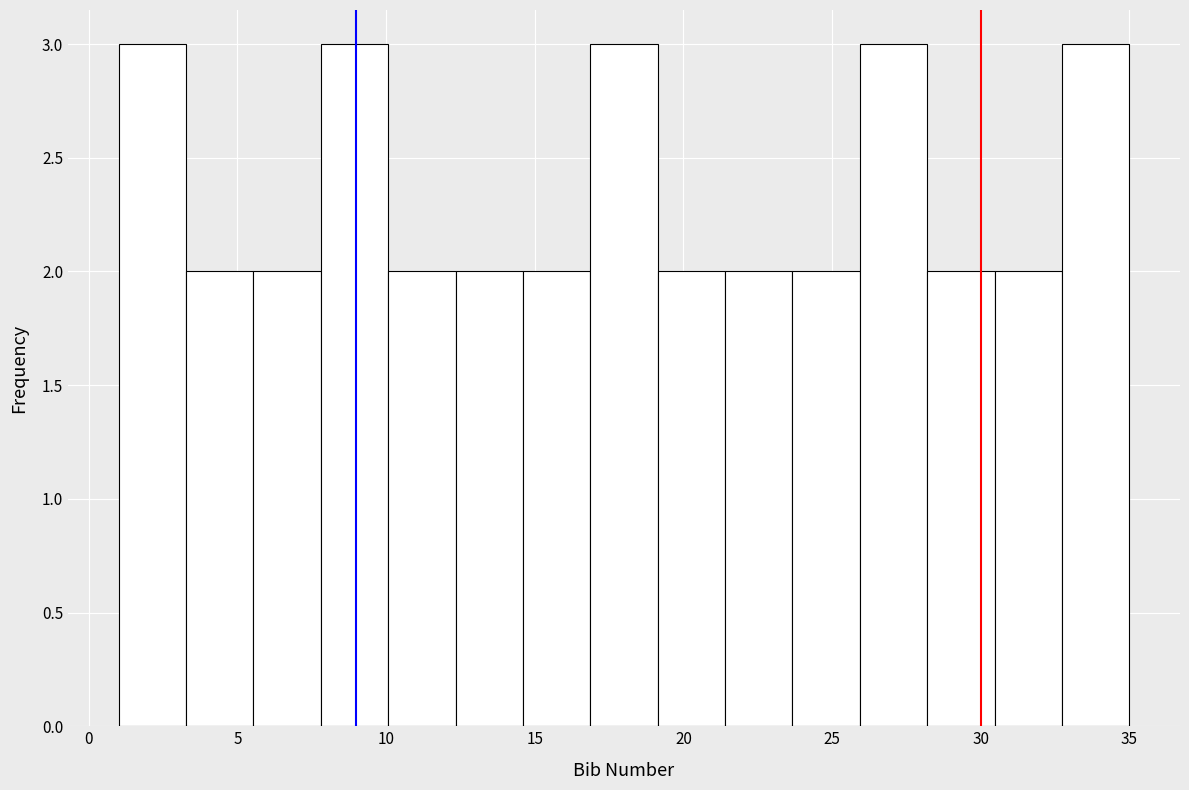

Reading left to right, transcribe this chart: for each bar, give the range it covers on the x-axis and its height. Neither the bar edges nor the heights are printed on the chart, so give them approximately, as read against the axes.

1.0 to 3.5: 3
3.5 to 5.5: 2
5.5 to 8.0: 2
8.0 to 10.0: 3
10.0 to 12.5: 2
12.5 to 14.5: 2
14.5 to 17.0: 2
17.0 to 19.0: 3
19.0 to 21.5: 2
21.5 to 23.5: 2
23.5 to 26.0: 2
26.0 to 28.0: 3
28.0 to 30.5: 2
30.5 to 32.5: 2
32.5 to 35.0: 3